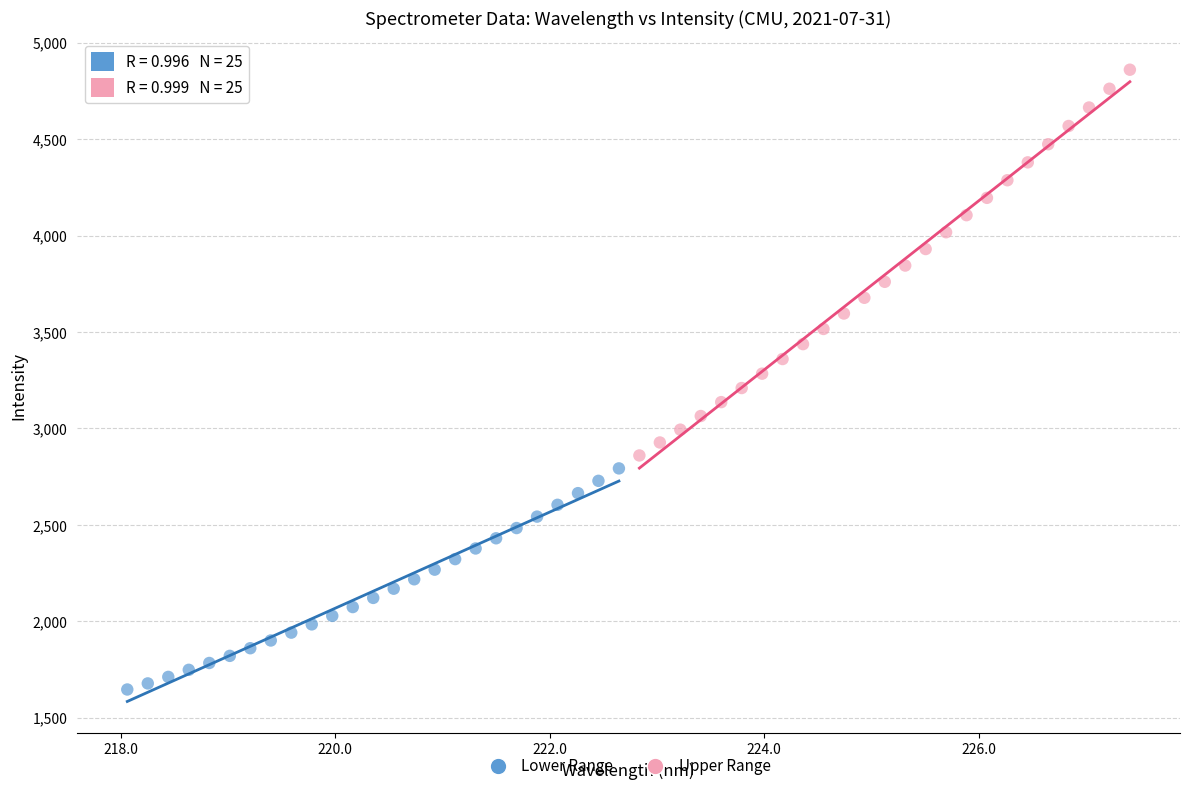

Which series has the widest spread of Y values?

Upper Range